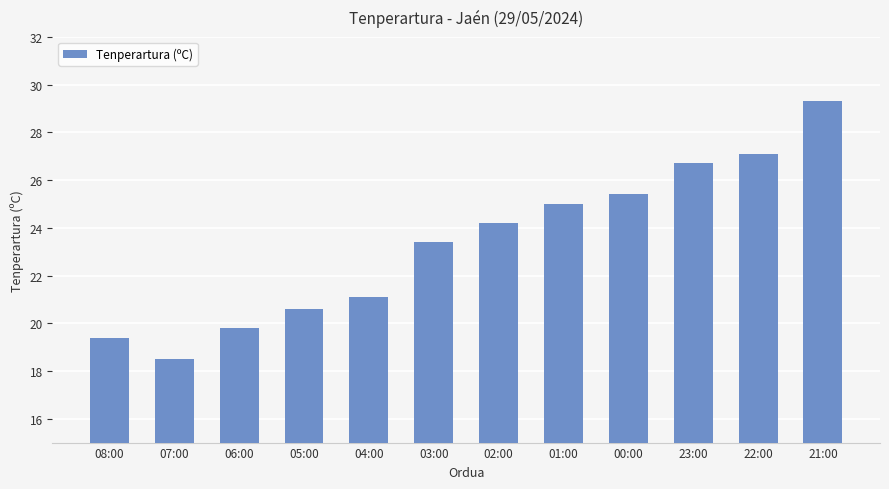

Rank the categories by value from highest to lowest.

21:00, 22:00, 23:00, 00:00, 01:00, 02:00, 03:00, 04:00, 05:00, 06:00, 08:00, 07:00